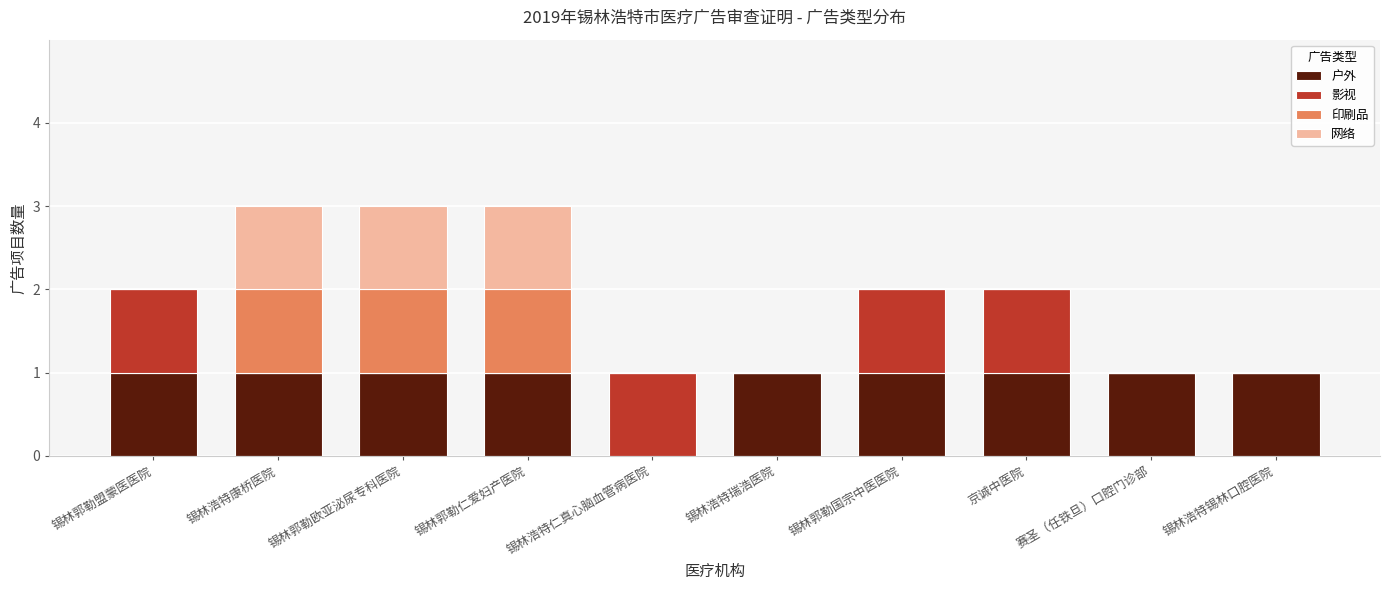

What are all the series names shown in the legend?

户外, 影视, 印刷品, 网络